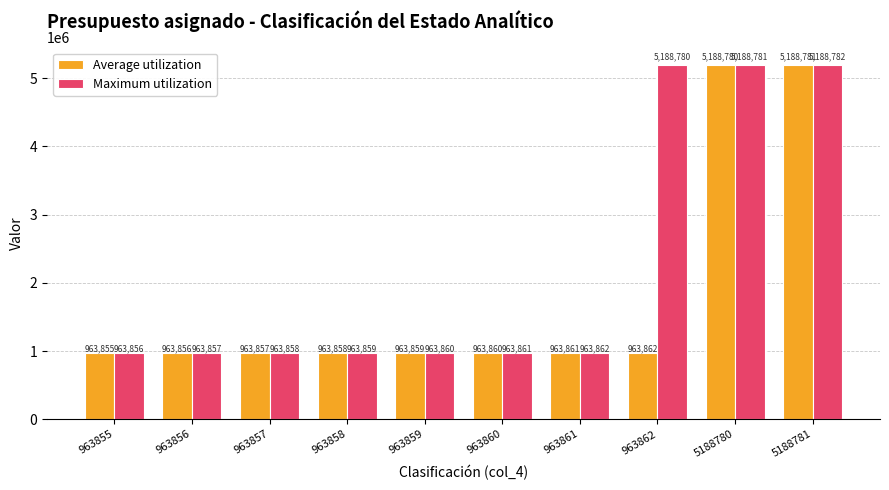

Is it true that Average utilization equals 547075 at 963861?

False